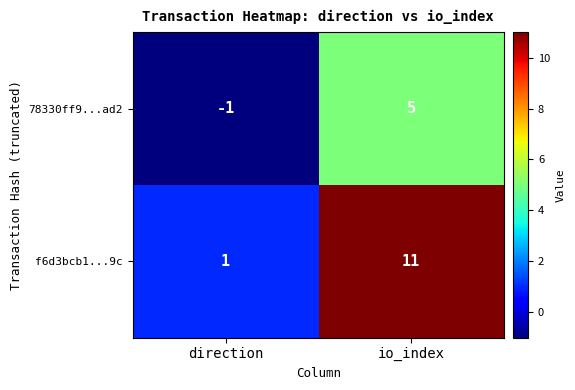

What is the total value across all series at io_index?

16